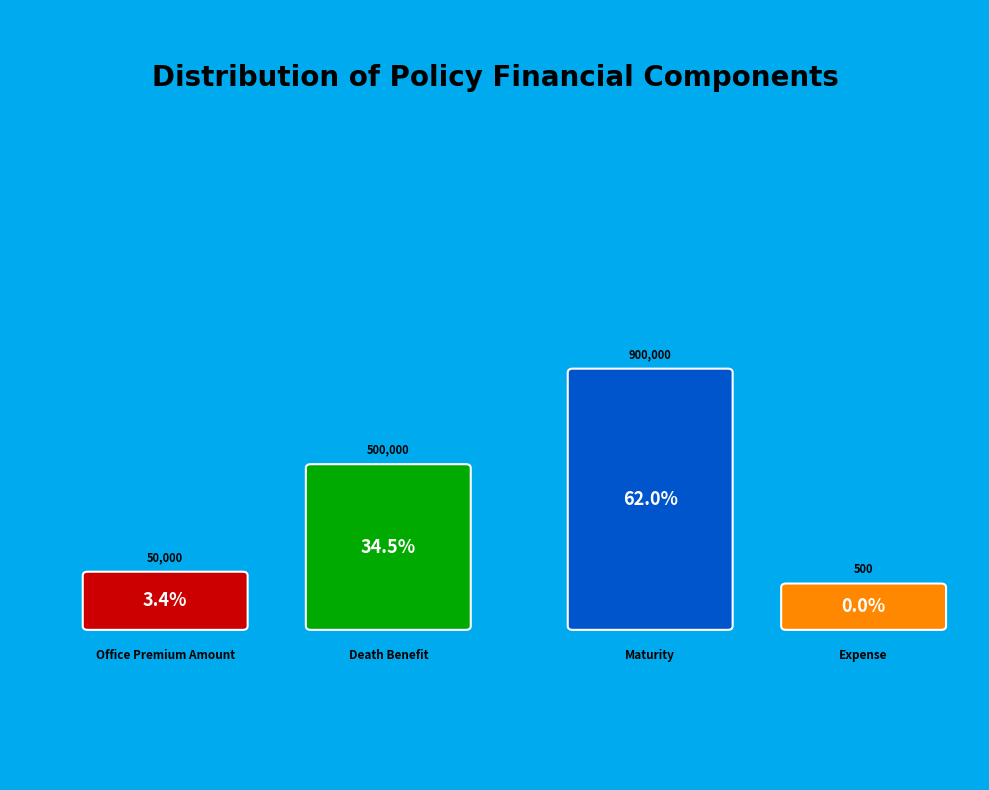

Count the number of slices in the pie.

4